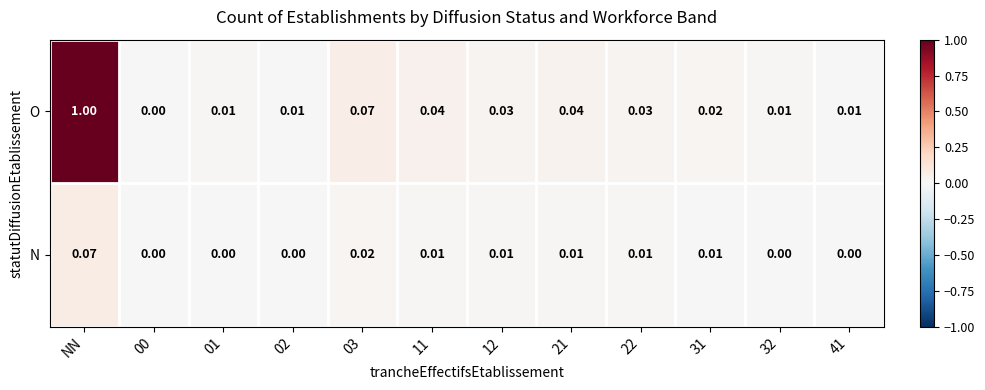

Which category has the highest value in the O series?

NN